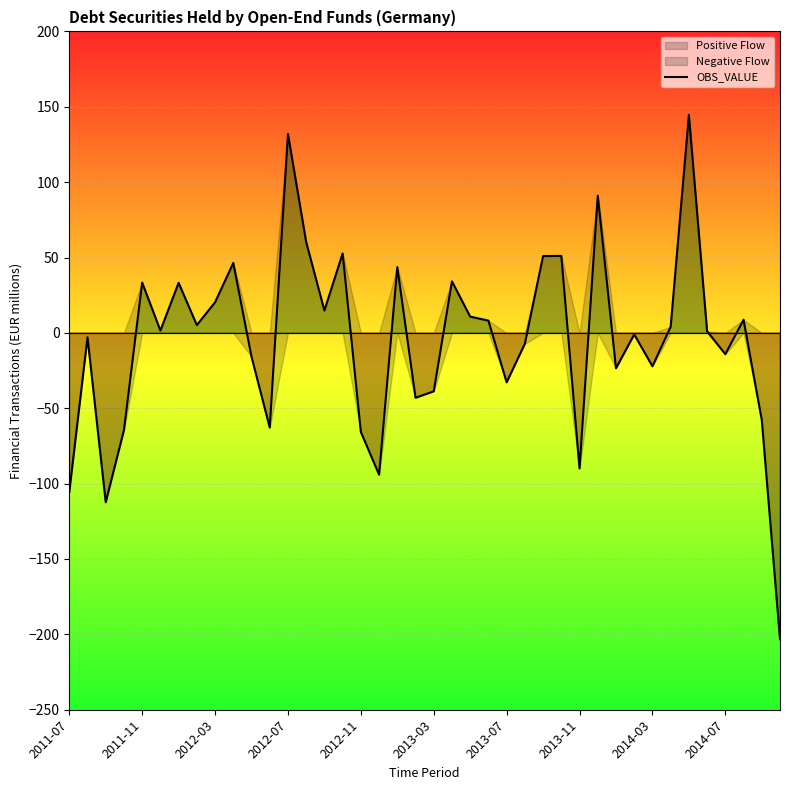

What is the highest value of the OBS_VALUE series?

144.7